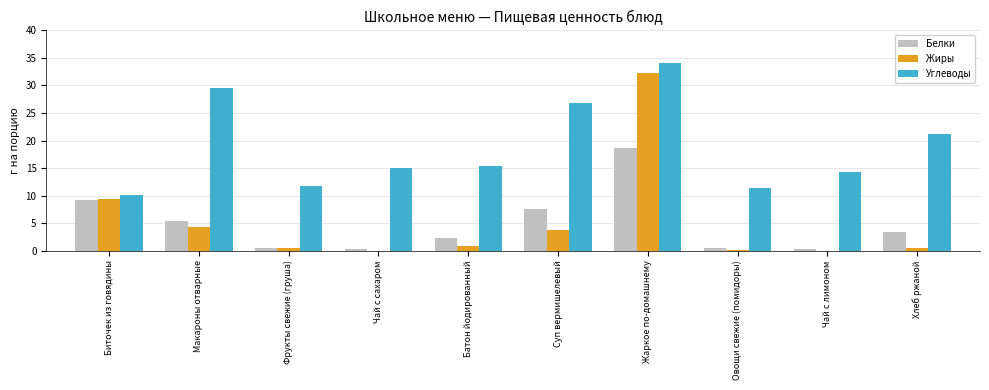

Read the Углеводы value at Хлеб ржаной.

21.2